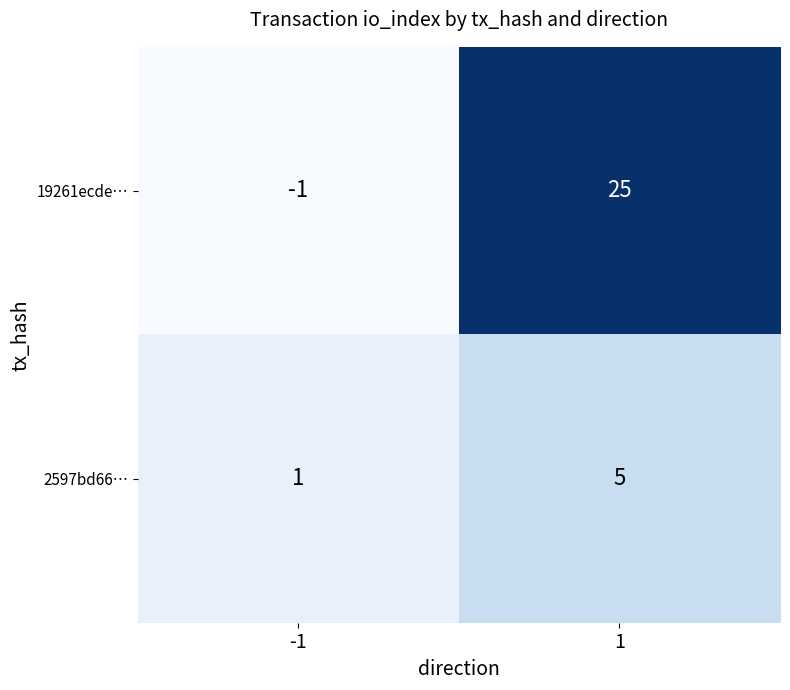

True or false: 19261ecde… has a value of 11 at 1.

False